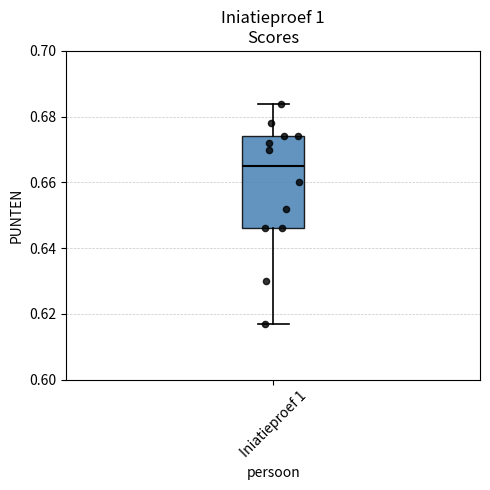

Where is the lower edge of the box for Iniatieproef 1 on the y-axis? The values are not printed on the chart, so give them approximately, as read against the axis.

0.646